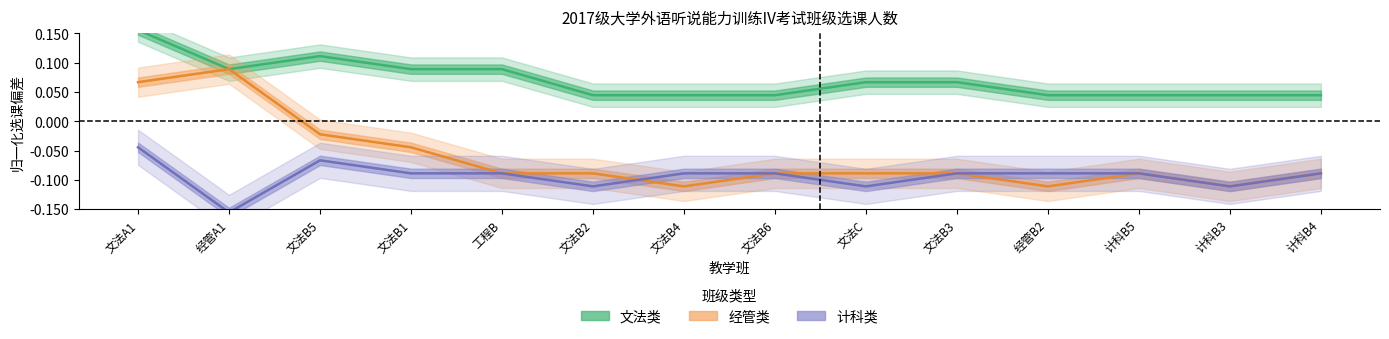

Between 文法B3 and 经管B2, which series saw the biggest shift?

文法类